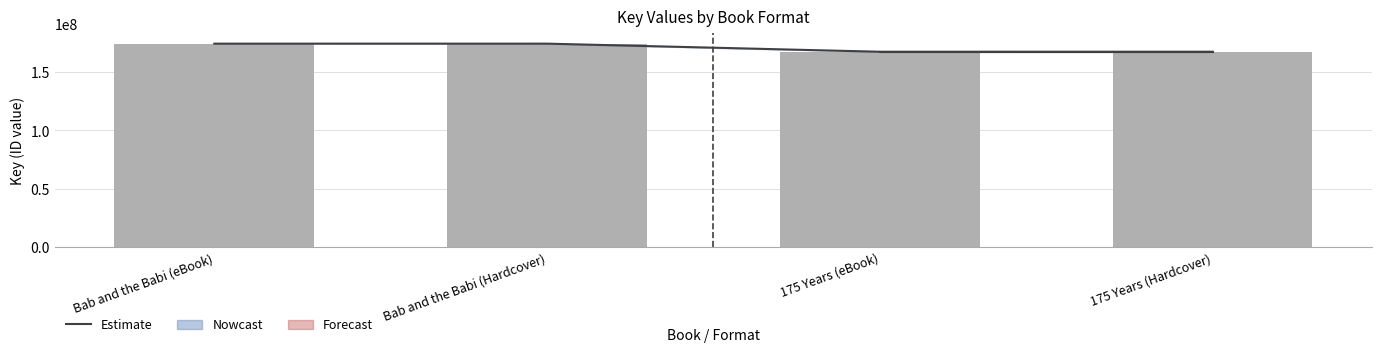

What position from the left is Bab and the Babi (eBook)?

1